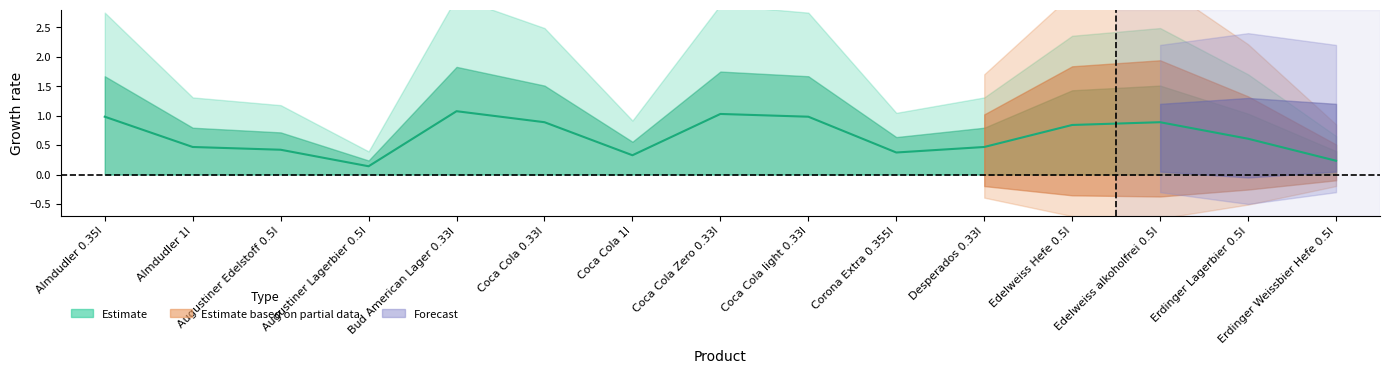

The value at Augustiner Edelstoff 0.5l is 0.4. True or false?

True